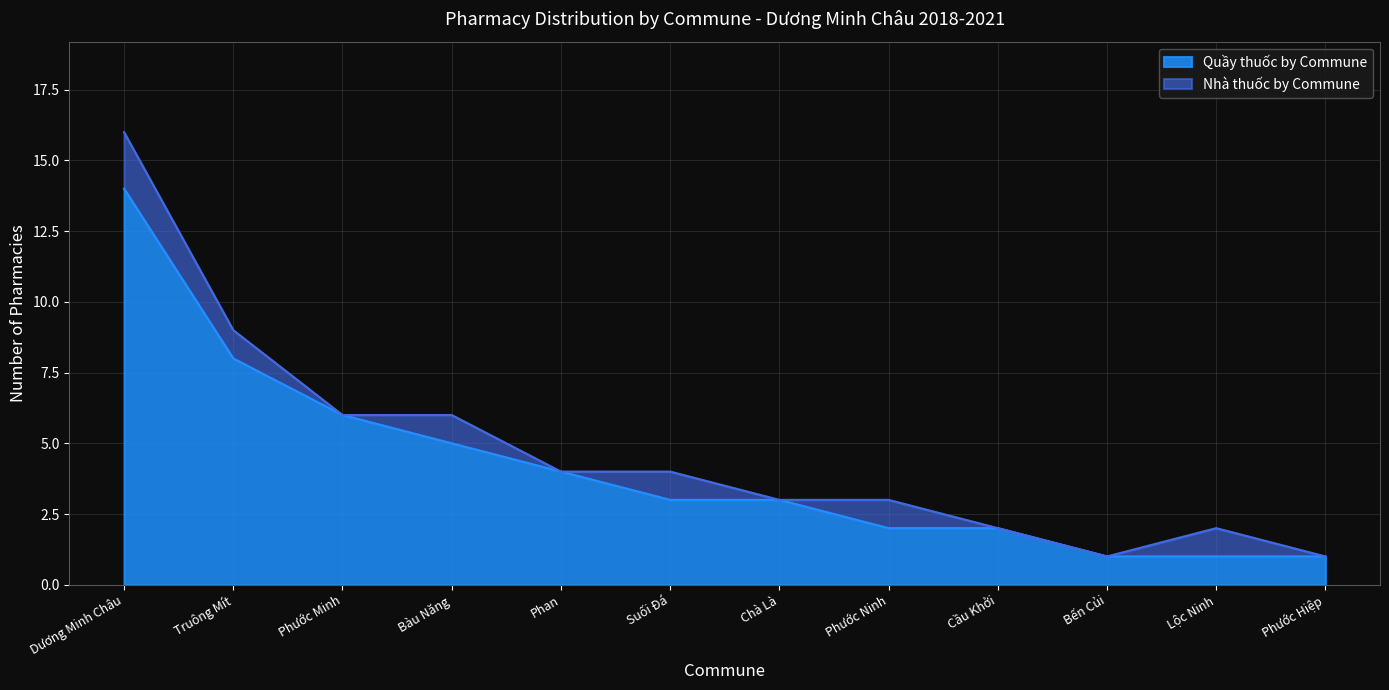

What is the average value?

4